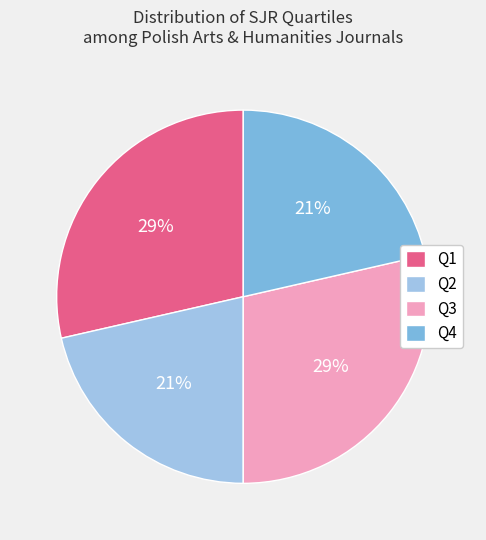

Is there any slice that represents more than half of the pie?

No